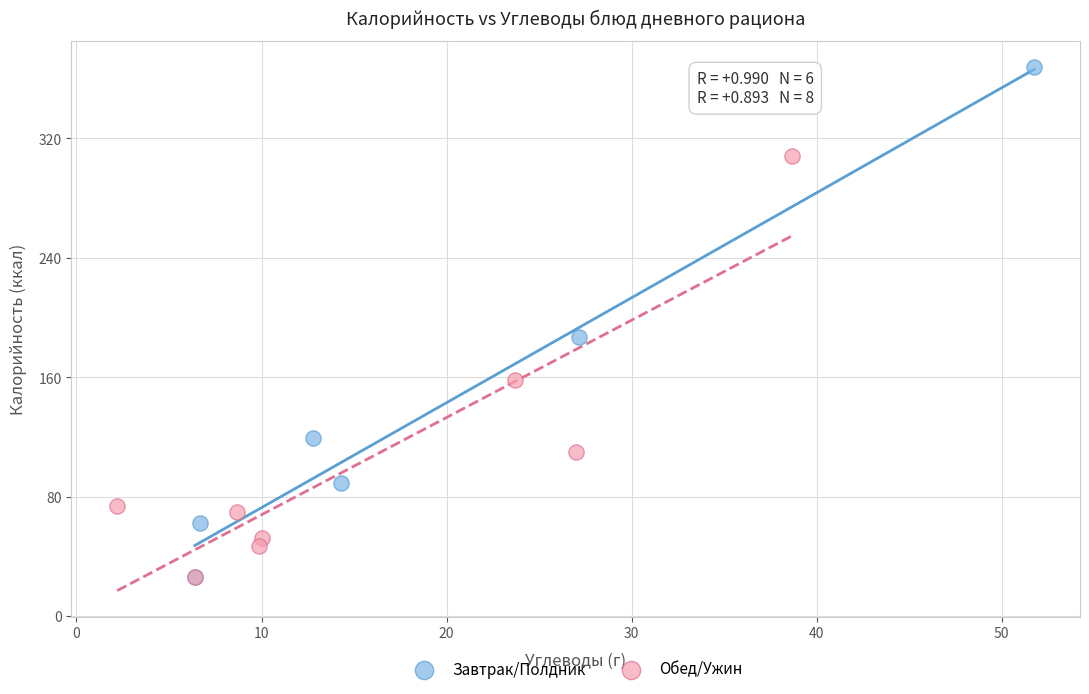

Which series has the largest Y range (max minus min)?

Завтрак/Полдник